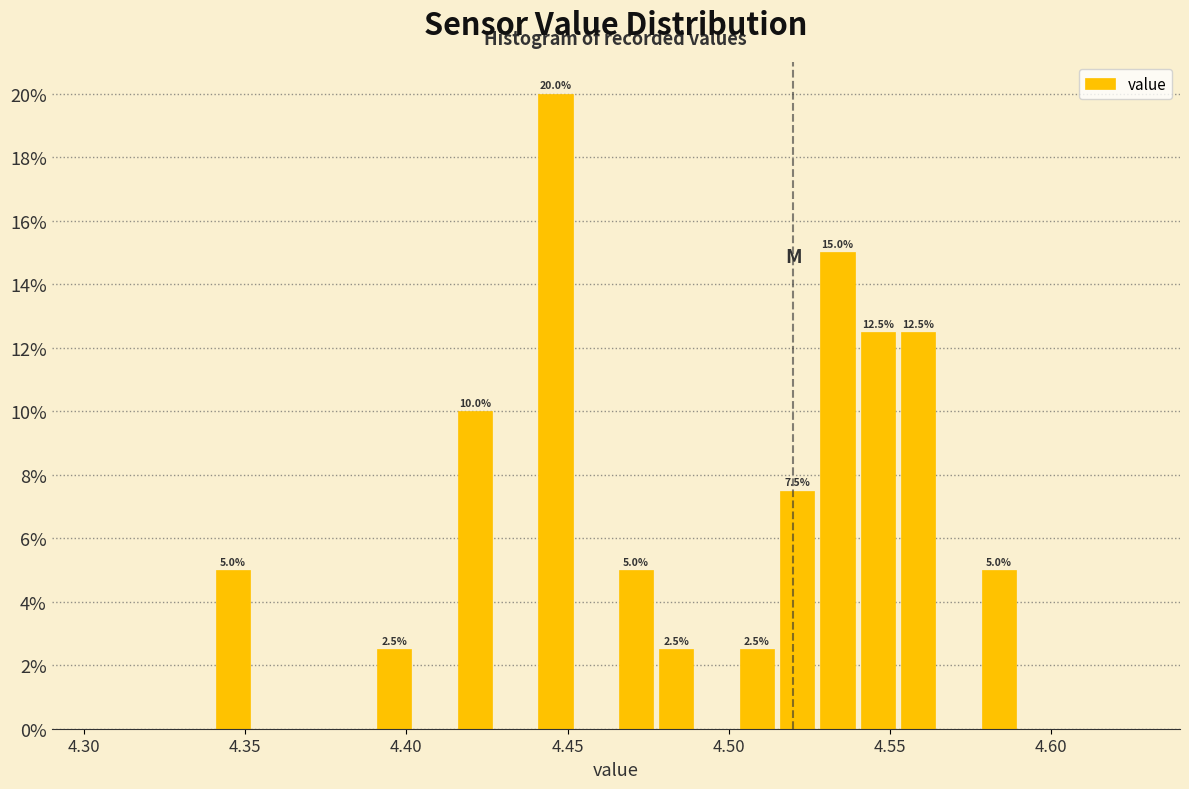

Around what value on the x-axis is the tallest bar? Give the approximate position of its centre, as read against the axis.

4.445